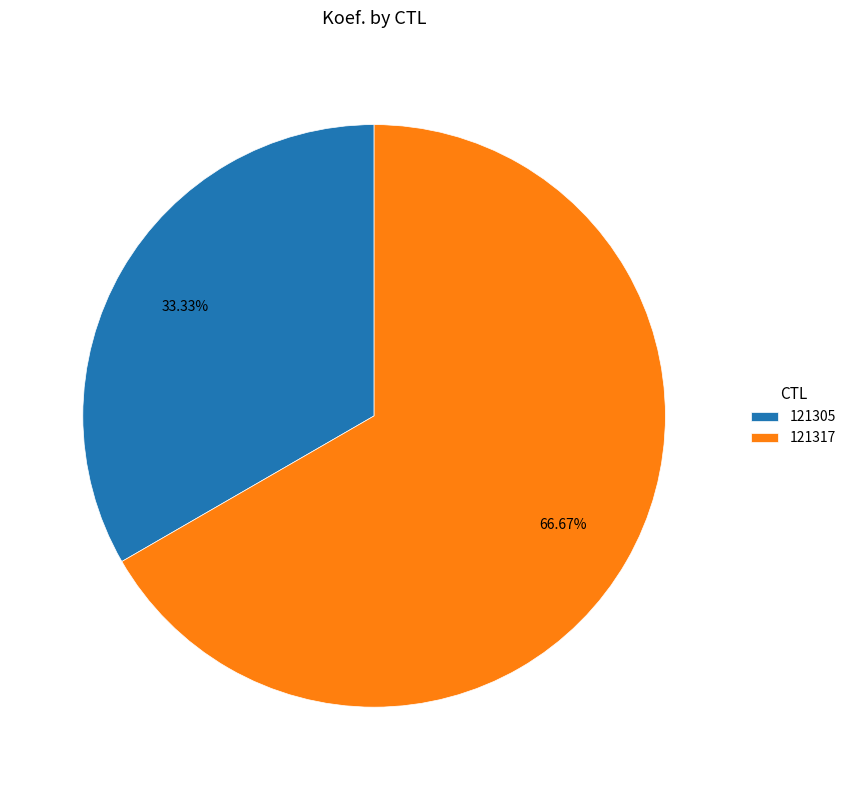

To the nearest percent, what is the combined percentage of 121305 and 121317?

100%